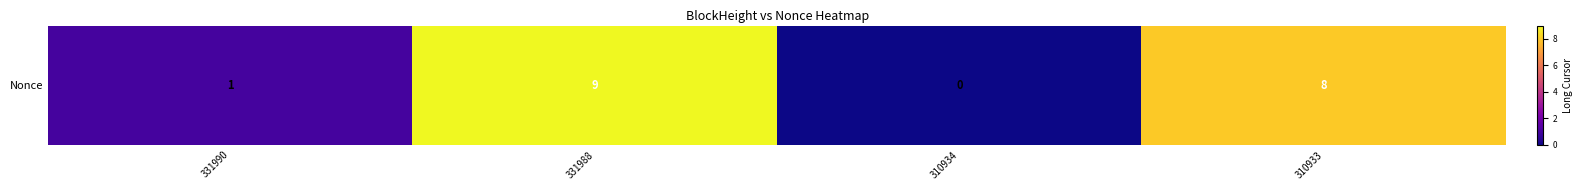

Count the number of values greater than 8.

1